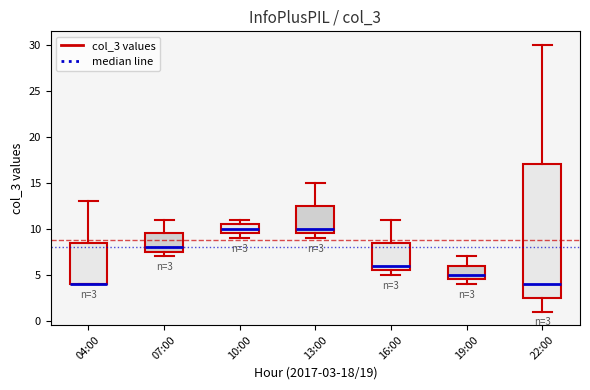

Which box is the tallest, from its lower edge to its upper edge?

22:00